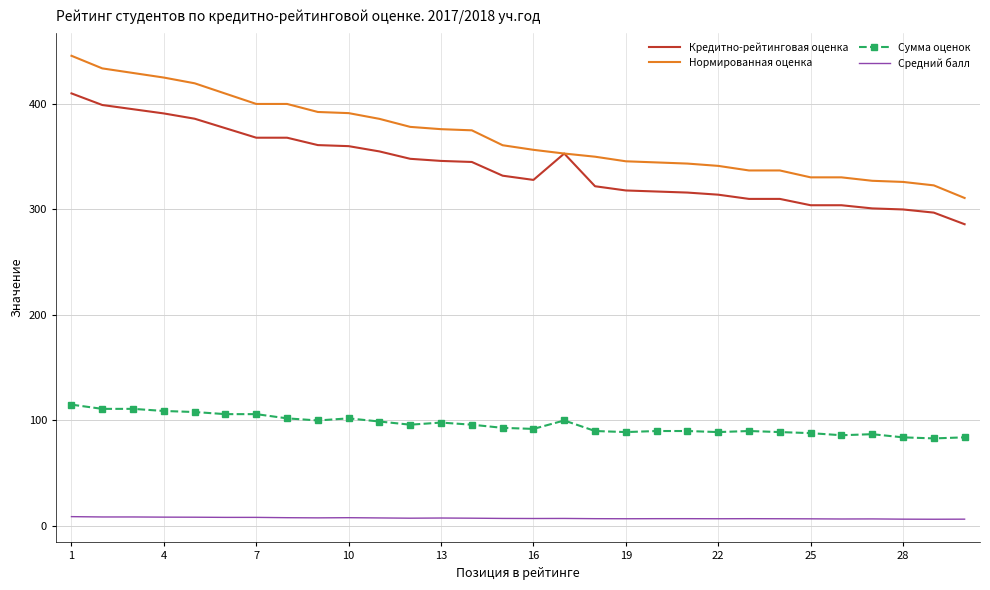

True or false: Средний балл and Сумма оценок cross at least once.

False